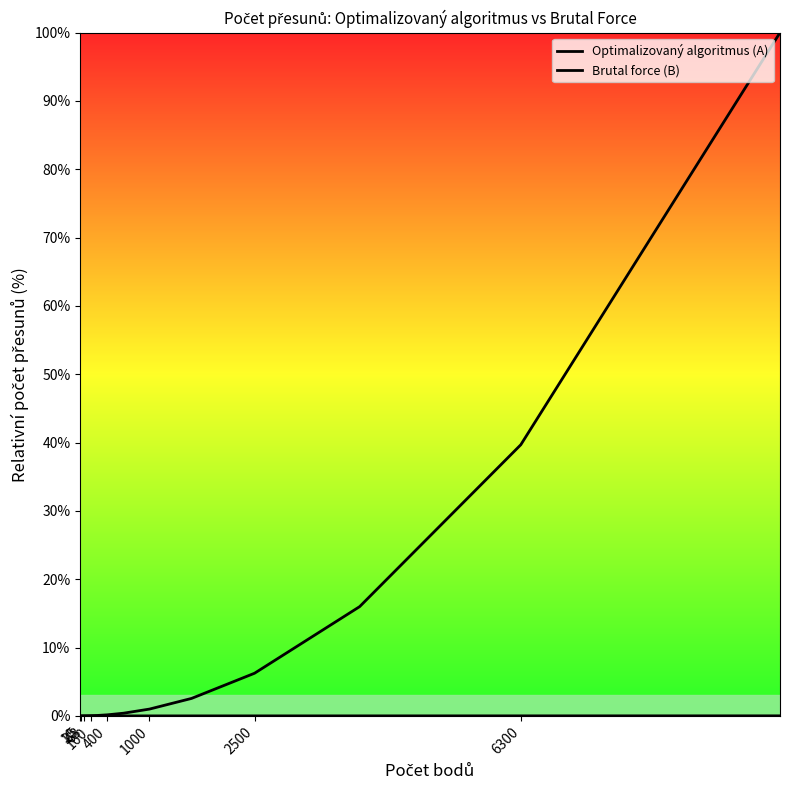

Between 25 and 2500, which series saw the biggest shift?

Brutal force (B)